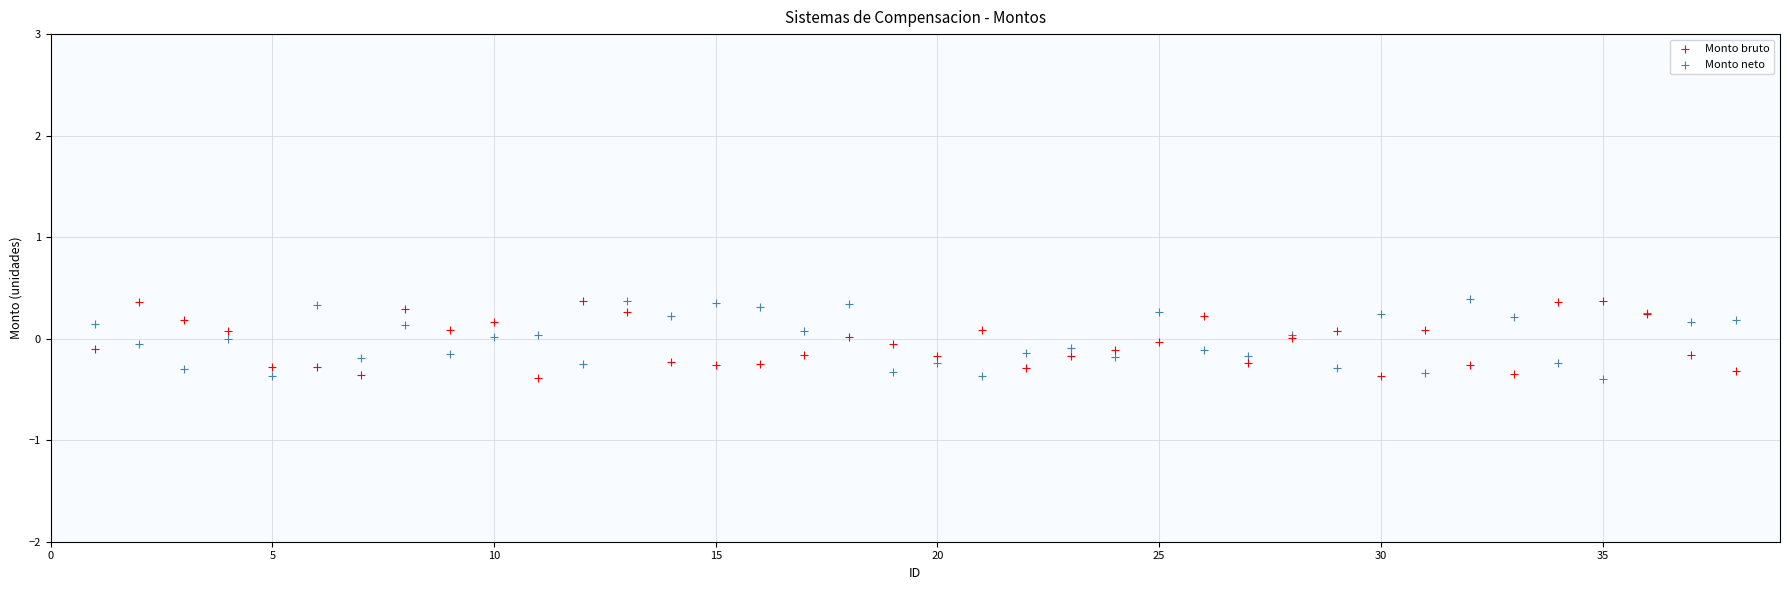

What is the X range (max minus min) for the scatter plot?

37.0